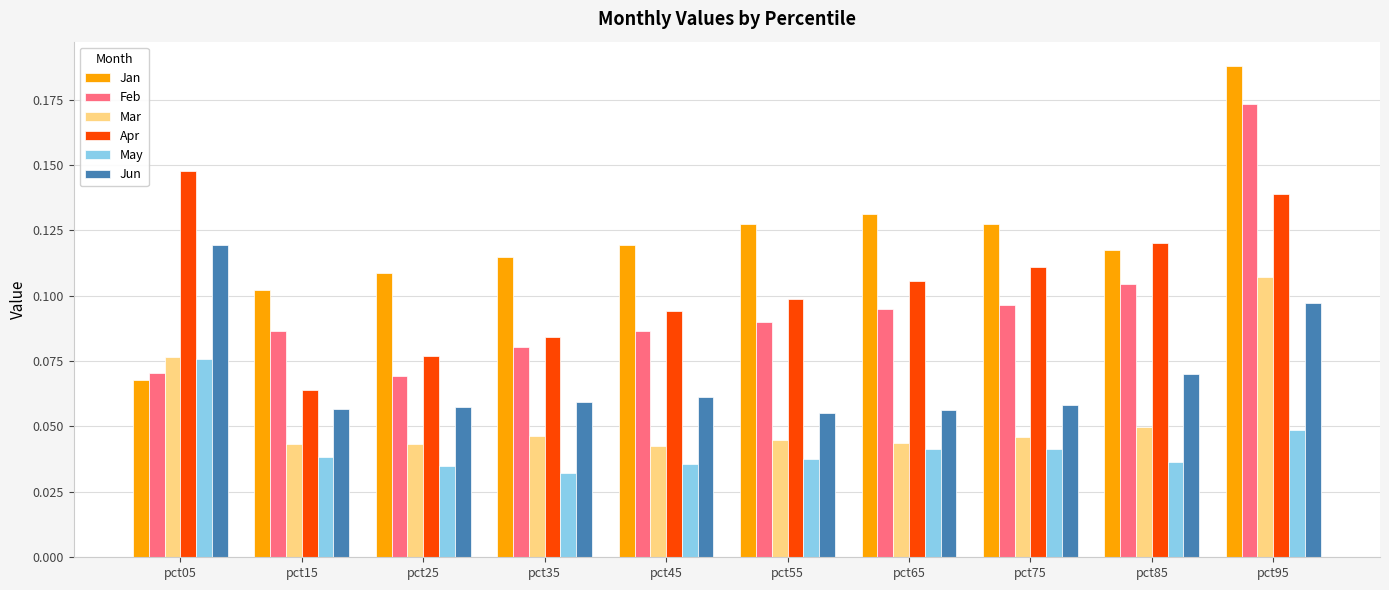

Is it true that Jun equals 0.1 at pct05?

True